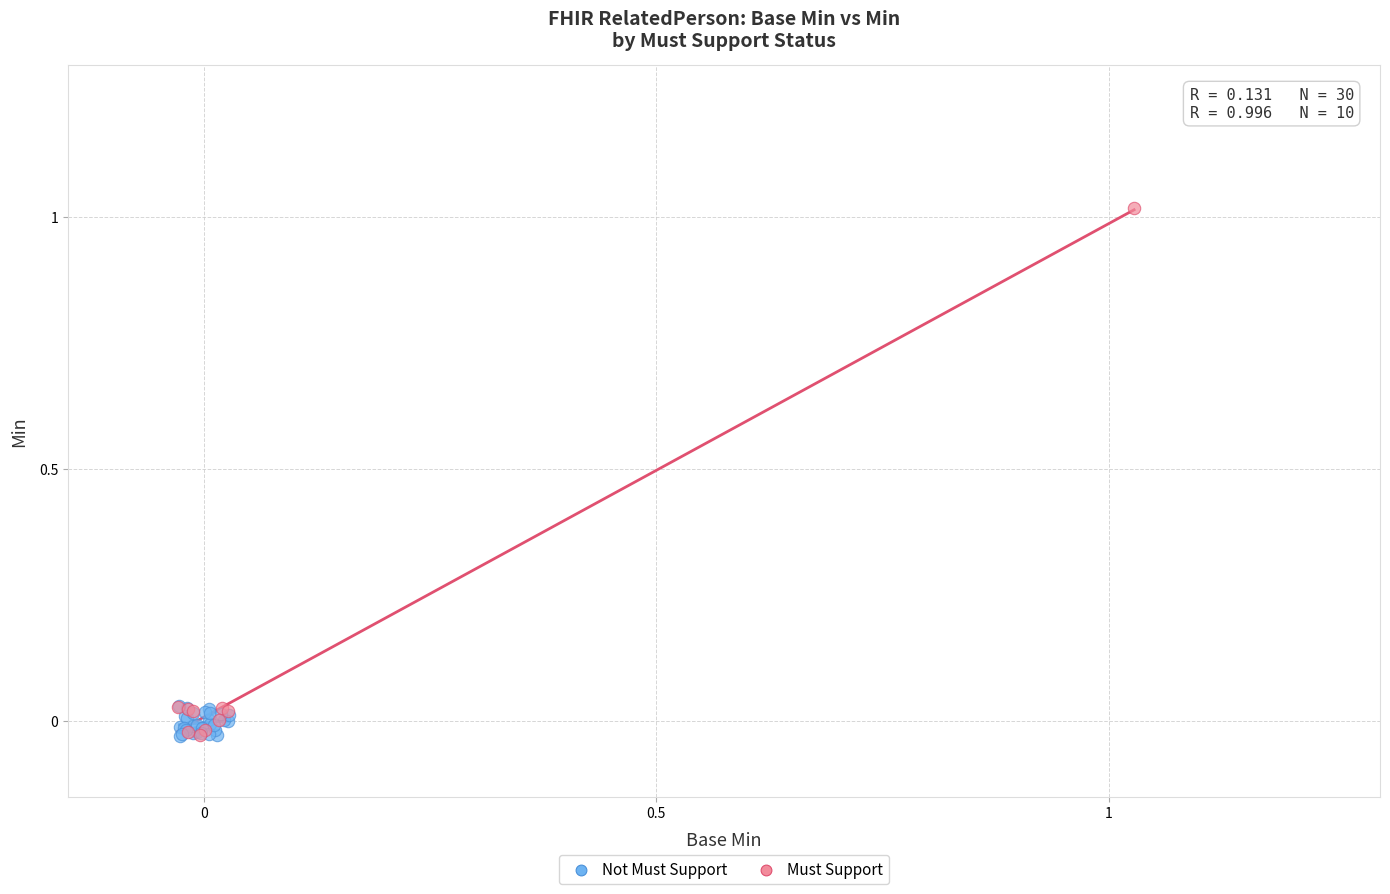

Which series contains the highest Y value?

Must Support